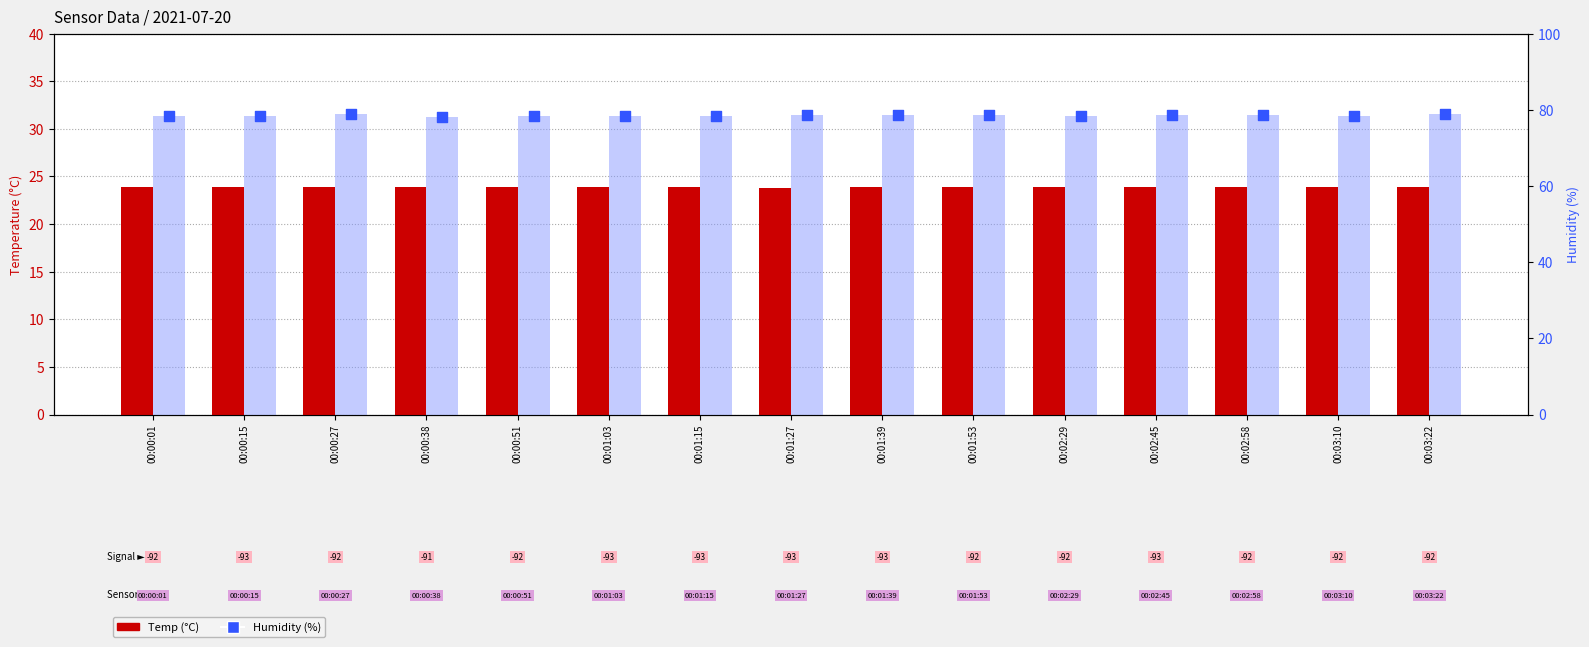

Which series reaches the minimum Y coordinate?

Temp (°C)